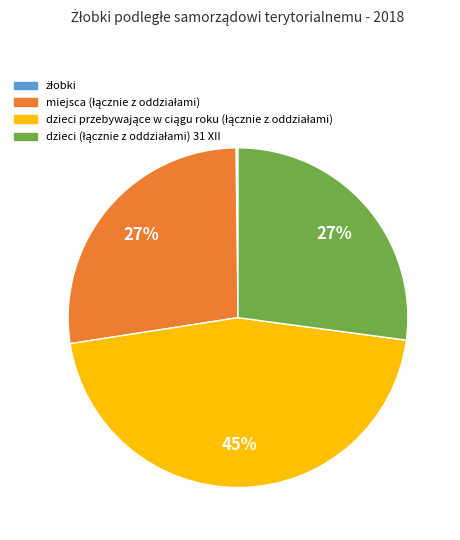

Does any single category account for the majority?

No